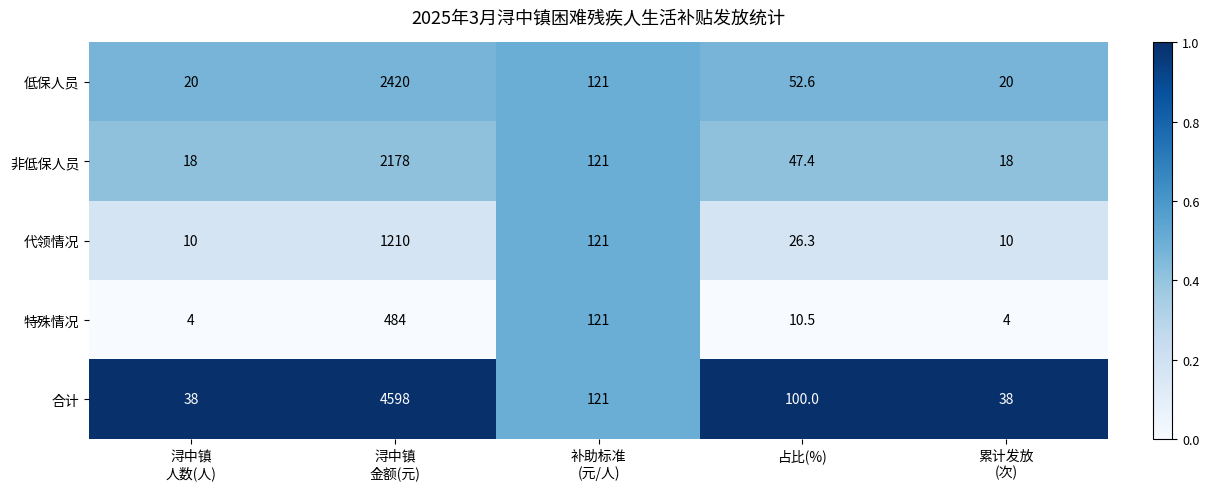

The value of 代领情况 at 占比(%) is 46.1. True or false?

False